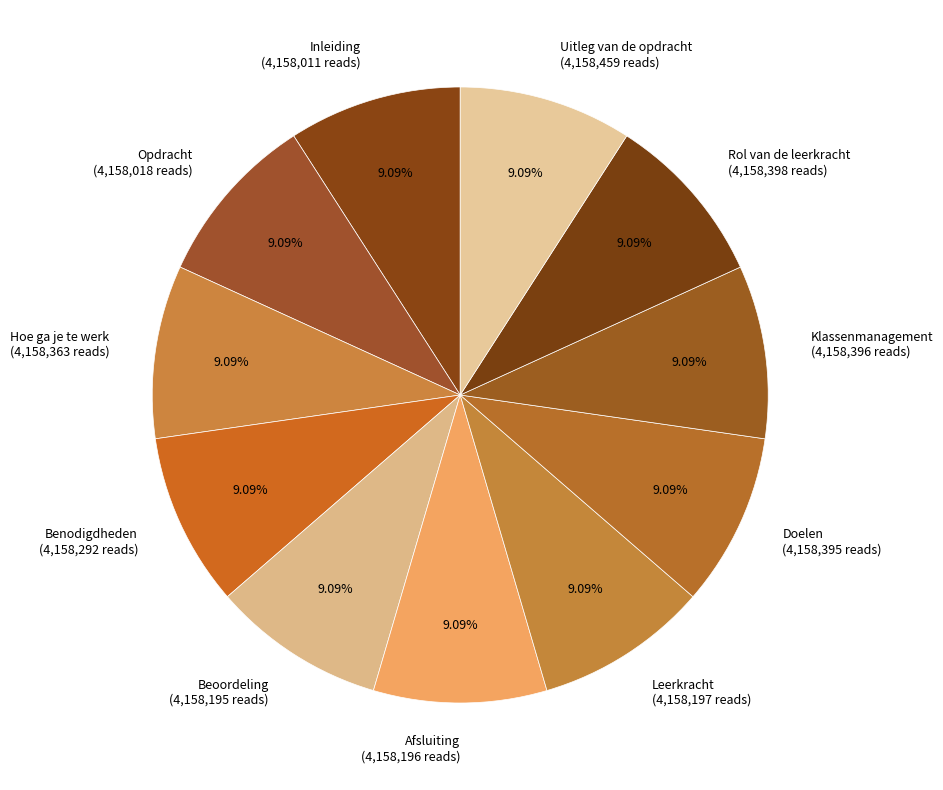

Approximately how many times larger is the value at Afsluiting compared to Uitleg van de opdracht?

1.0